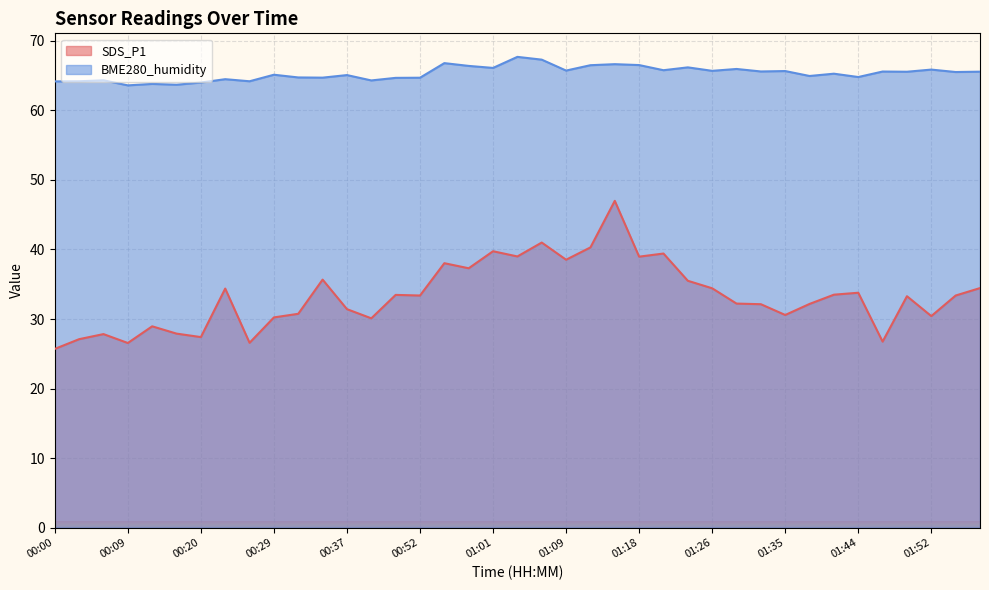

What is the difference between the maximum and minimum values in the SDS_P1 series?

21.3